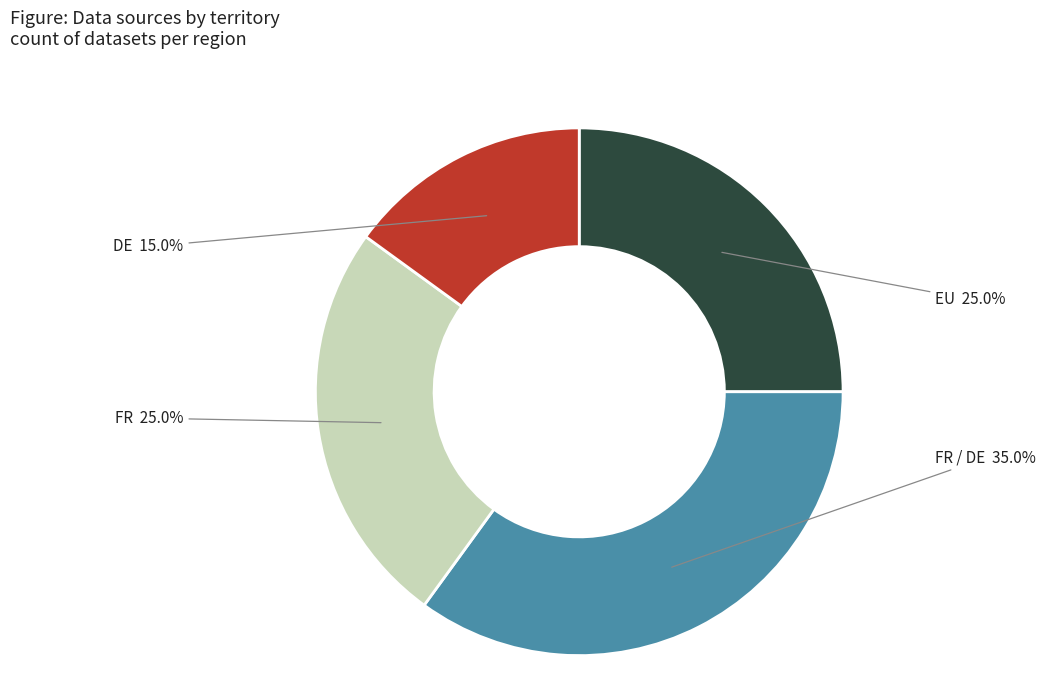

Which slice is the largest?

FR / DE